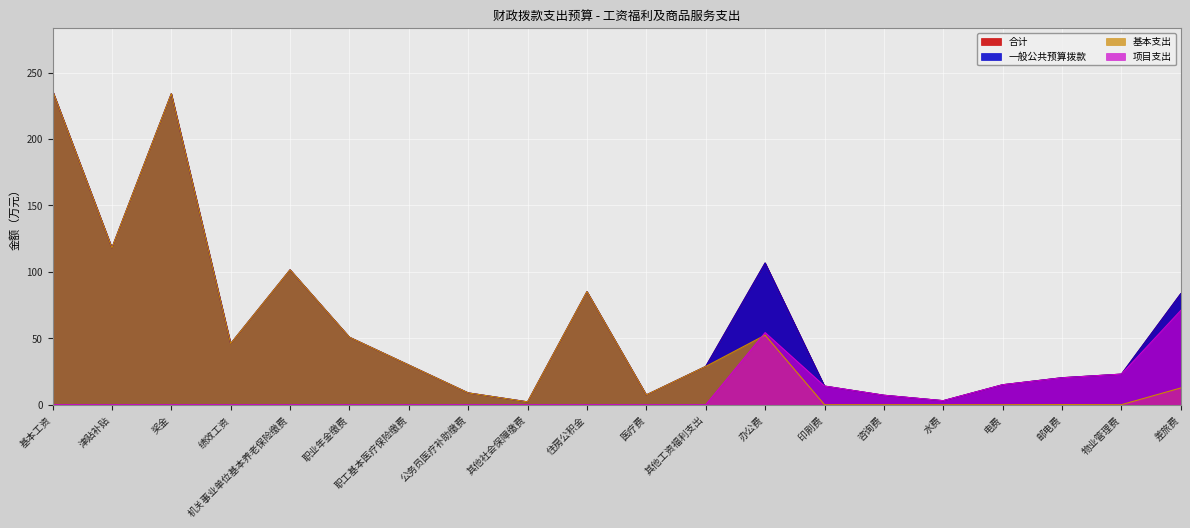

What value does the 合计 series have at 其他社会保障缴费?

2.1